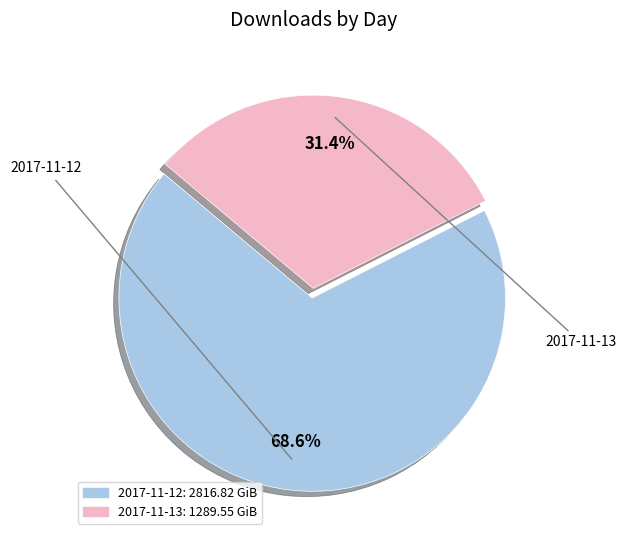

To the nearest percent, what is the combined percentage of 2017-11-13 and 2017-11-12?

100%